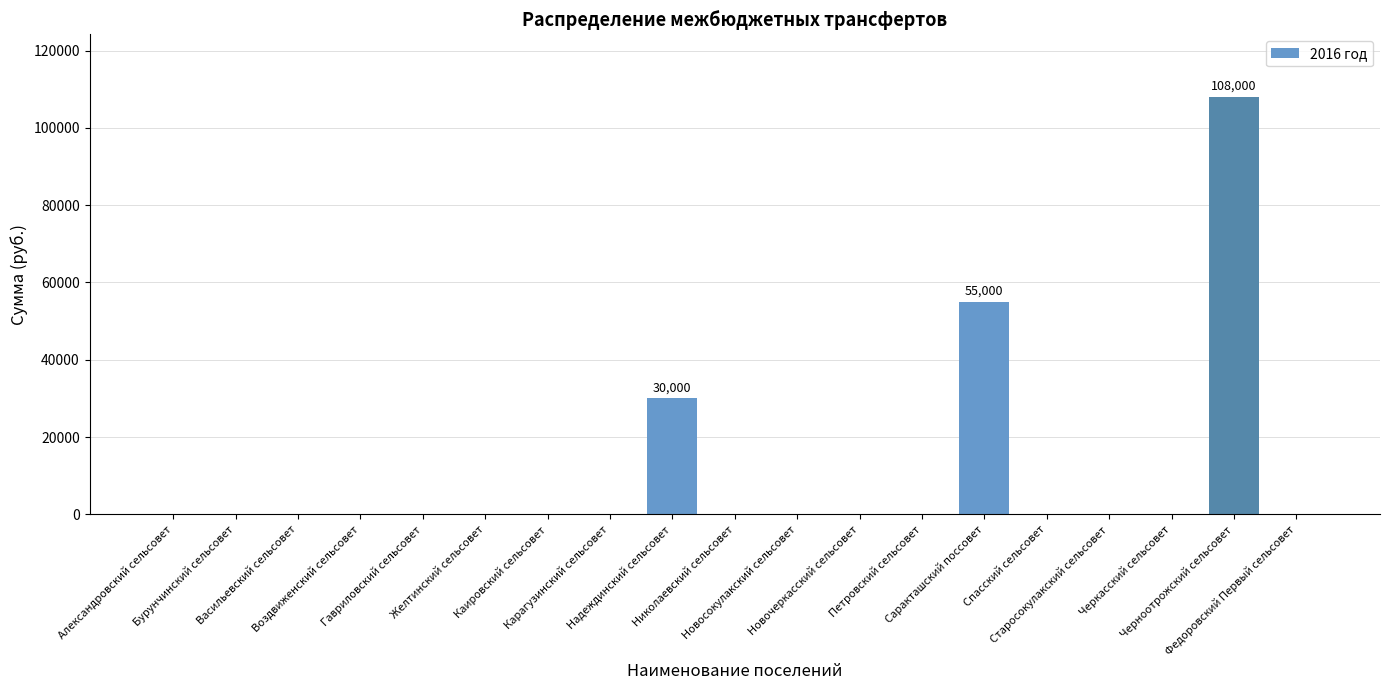

Reading right to left, what are all the values shown in this chart?

0	108000	0	0	0	55000	0	0	0	0	30000	0	0	0	0	0	0	0	0